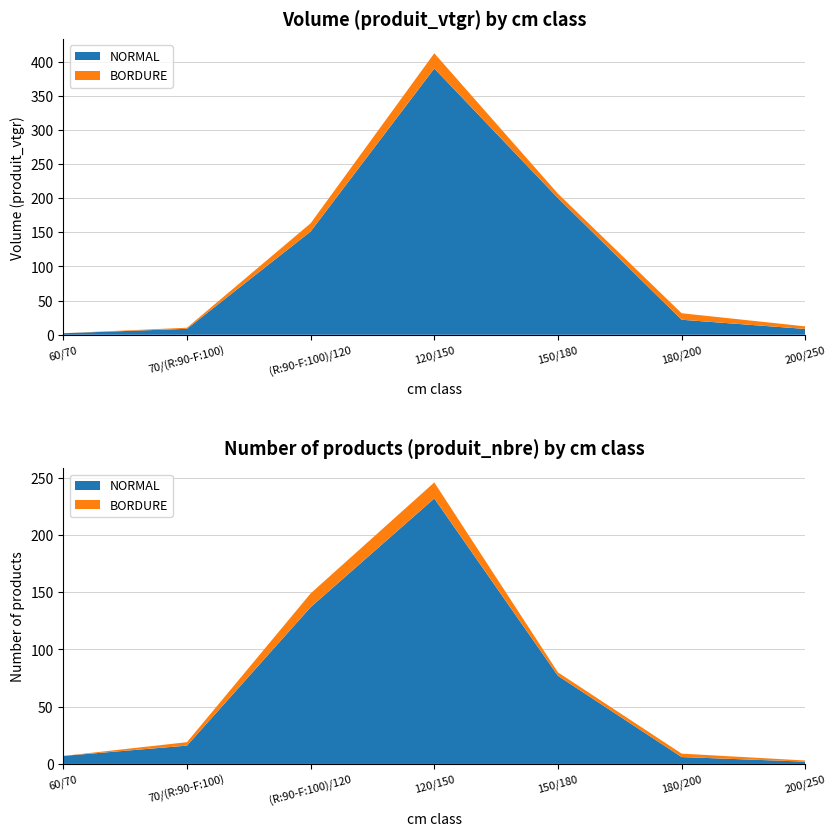

Reading left to right, list all the values displayed in this chart.

NORMAL produit_vtgr: 2.2	8.7	151.2	390.0	200.1	22.0	8.5
BORDURE produit_vtgr: 0.0	1.6	12.0	22.2	6.5	9.5	3.8
NORMAL produit_nbre: 7.0	16.0	137.0	232.0	77.0	6.0	2.0
BORDURE produit_nbre: 0.0	3.0	12.0	14.0	3.0	3.0	1.0